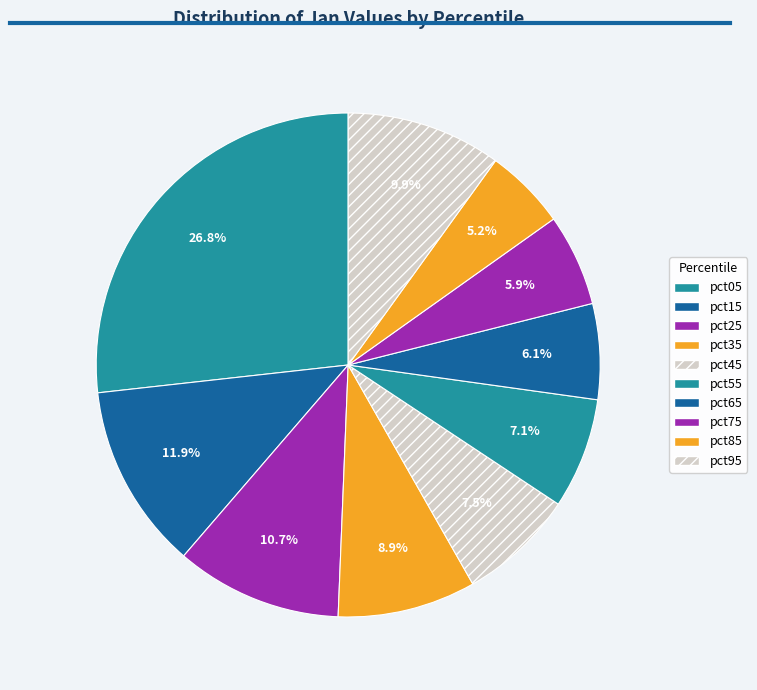

Which category has the biggest portion of the pie?

pct05